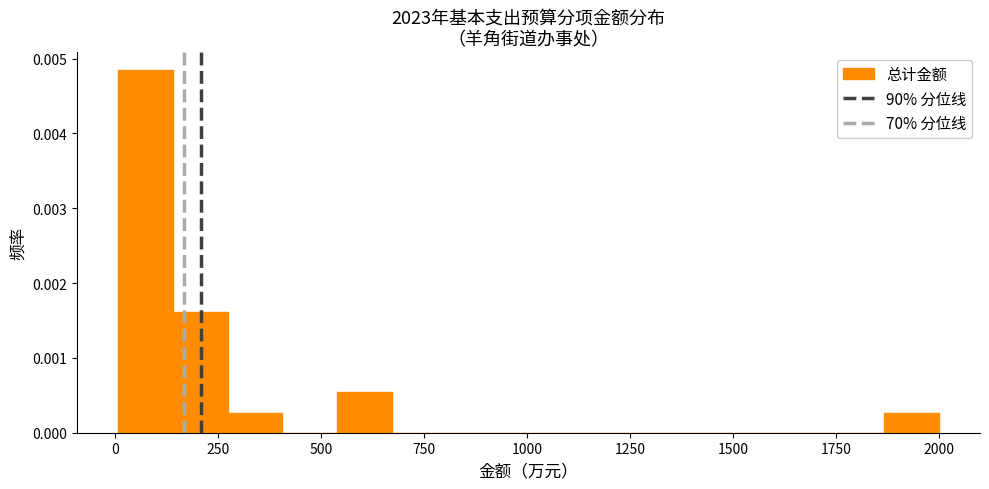

Around what value on the x-axis is the tallest bar? Give the approximate position of its centre, as read against the axis.

50